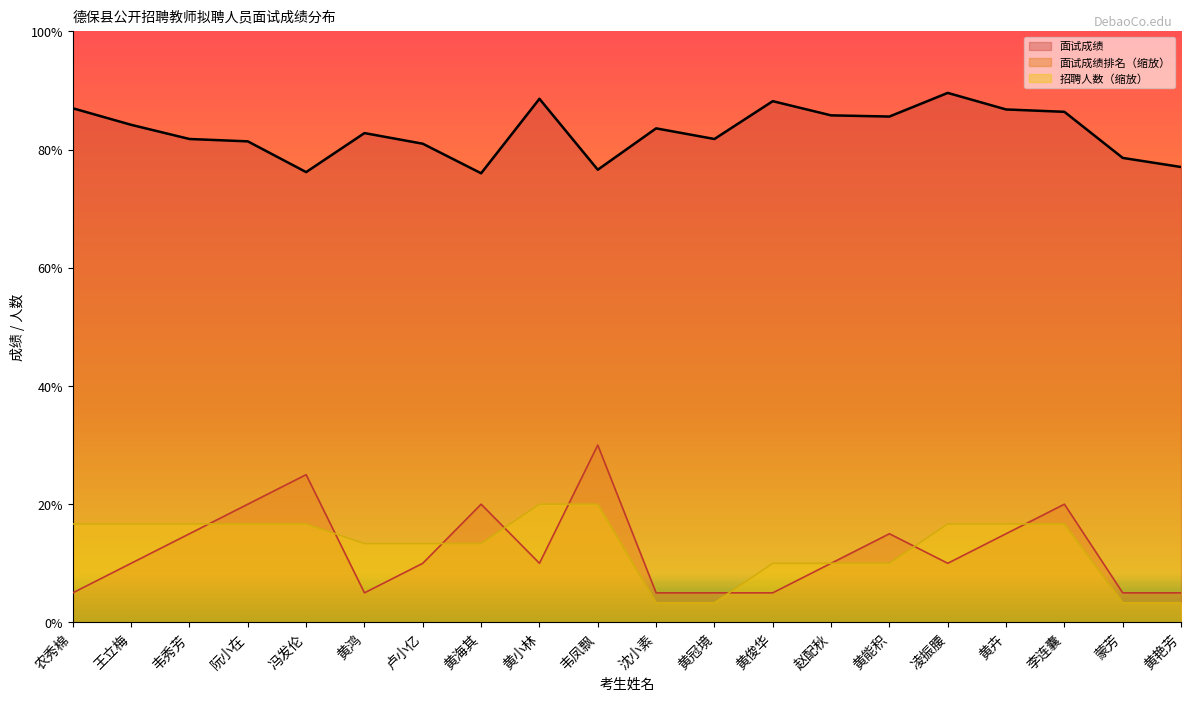

In 面试成绩, how many points are lower than both neighbors (excluding endpoints)?

5